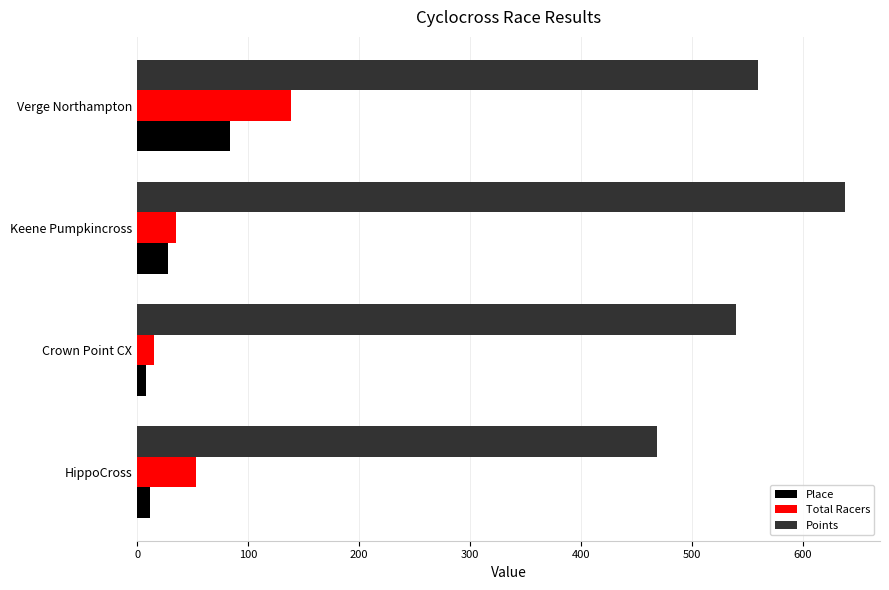

What is the maximum value for Total Racers?

139.0